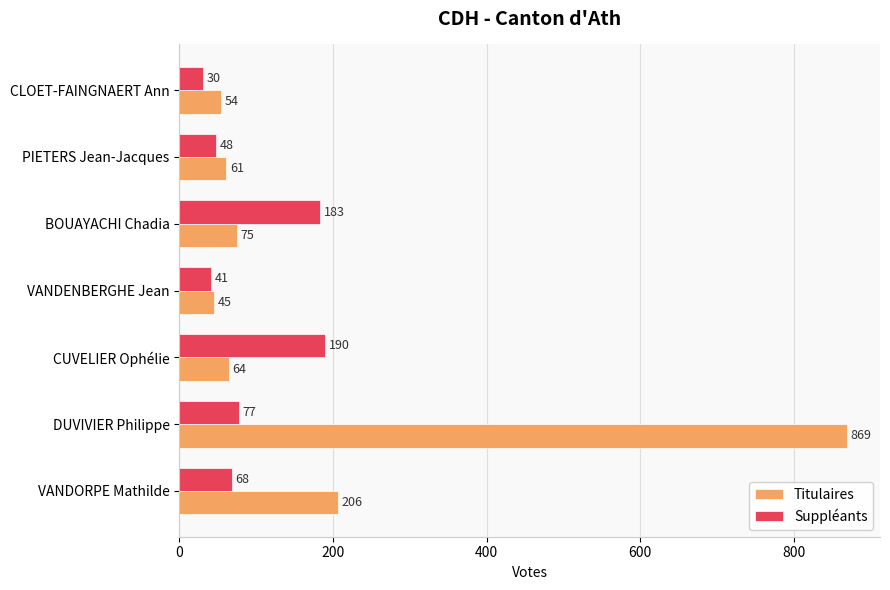

Rank the categories by Titulaires value from highest to lowest.

DUVIVIER Philippe, VANDORPE Mathilde, BOUAYACHI Chadia, CUVELIER Ophélie, PIETERS Jean-Jacques, CLOET-FAINGNAERT Ann, VANDENBERGHE Jean